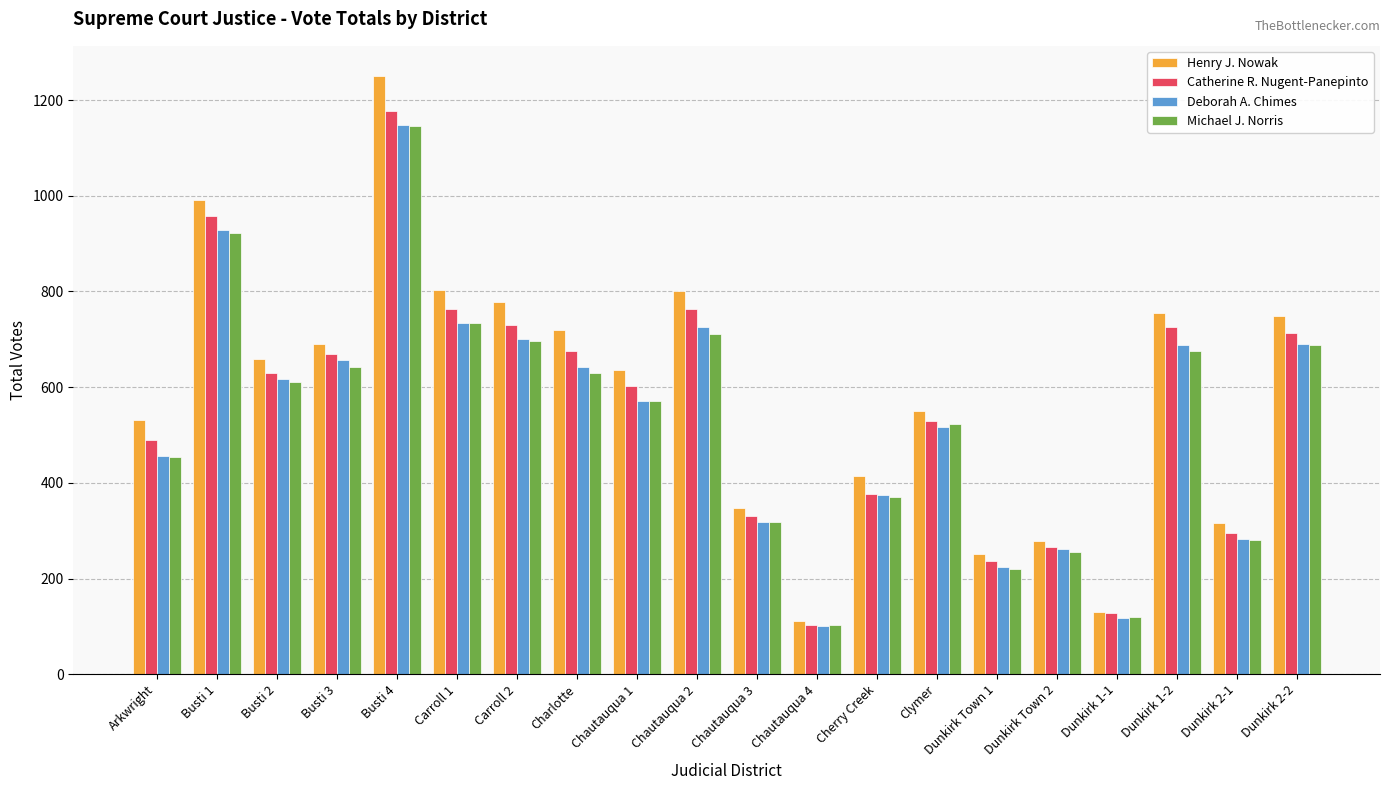

What is the greatest value displayed?

1251